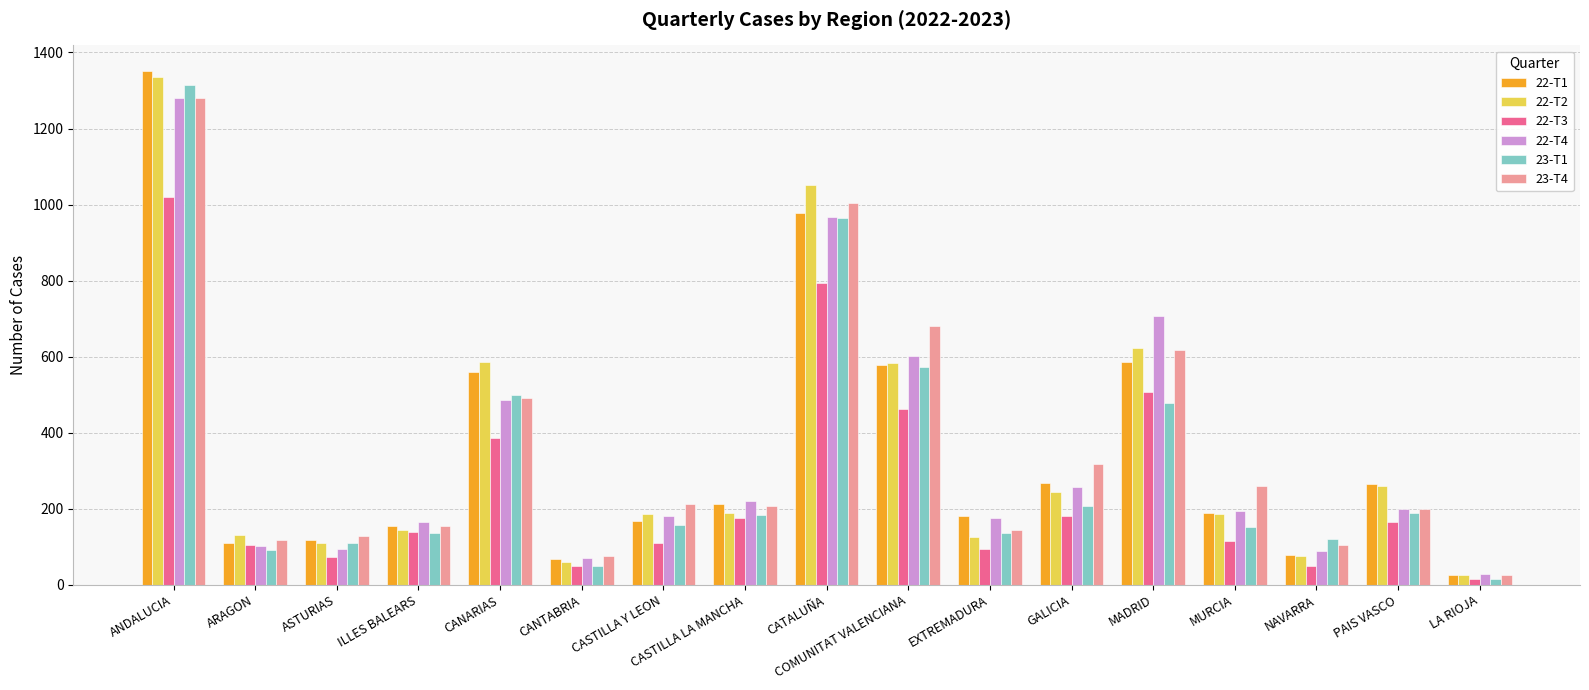

At which category is the sum across all series the highest?

ANDALUCIA